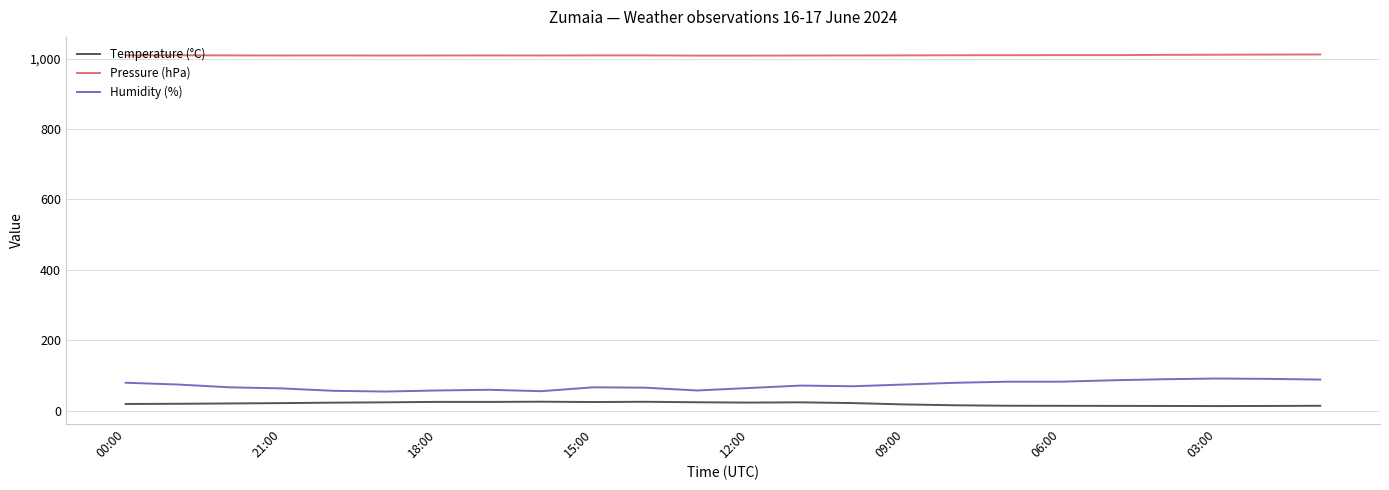

Does the chart display data point markers on the line(s)?

No